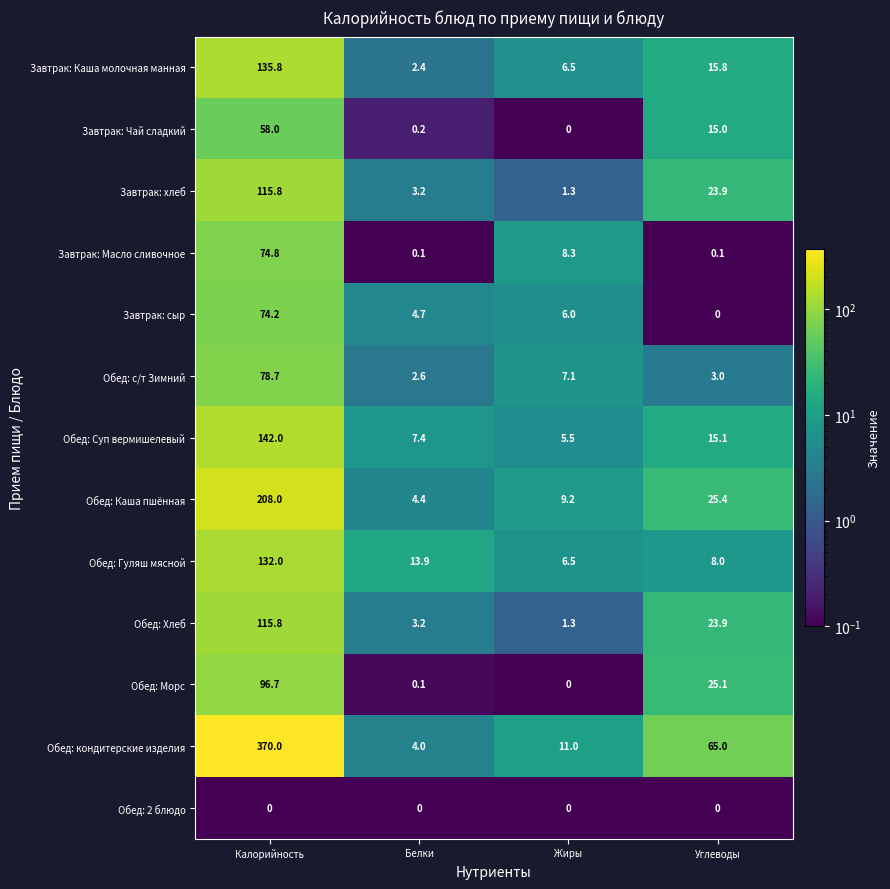

Count the number of categories in the chart.

4